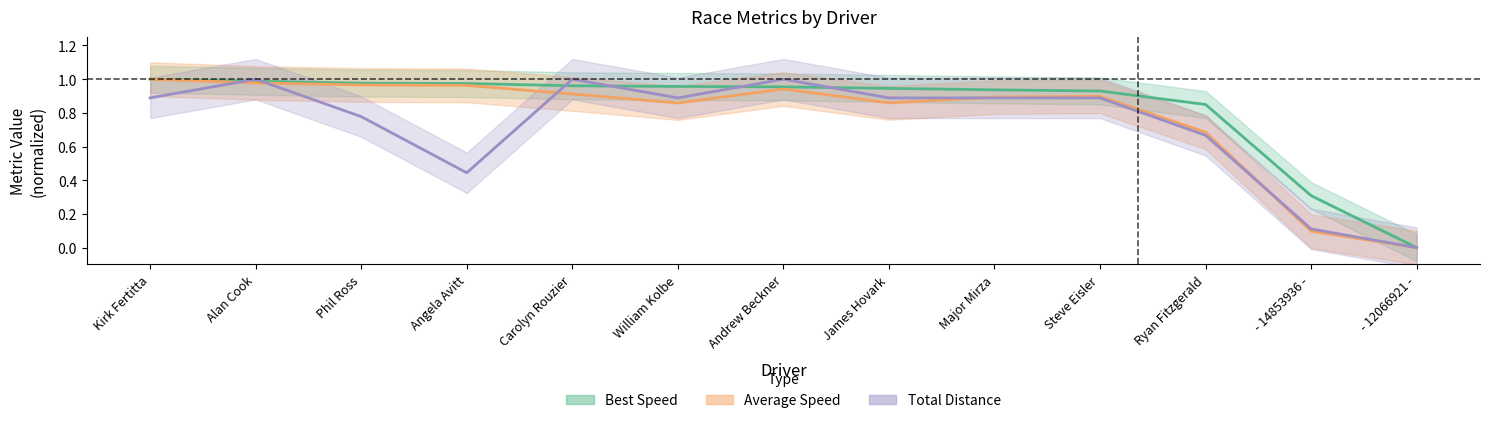

At which category is the sum across all series the highest?

Alan Cook